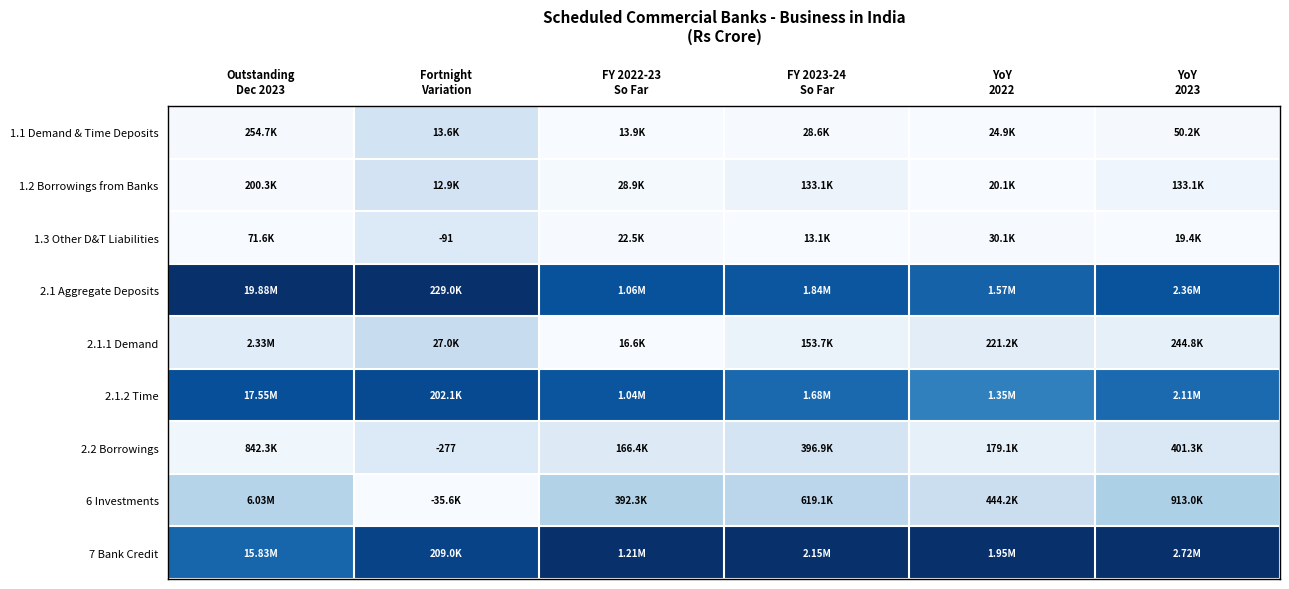

How many series are shown in this chart?

9